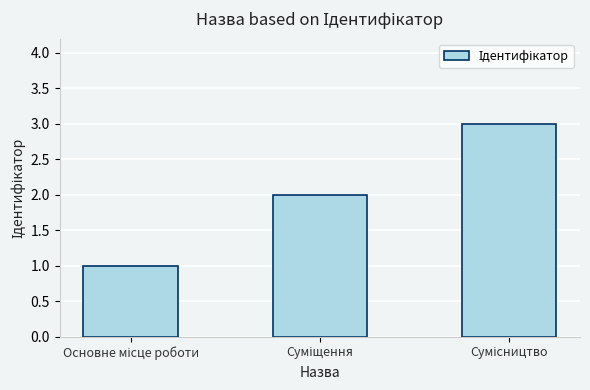

What is the maximum value shown in the chart?

3